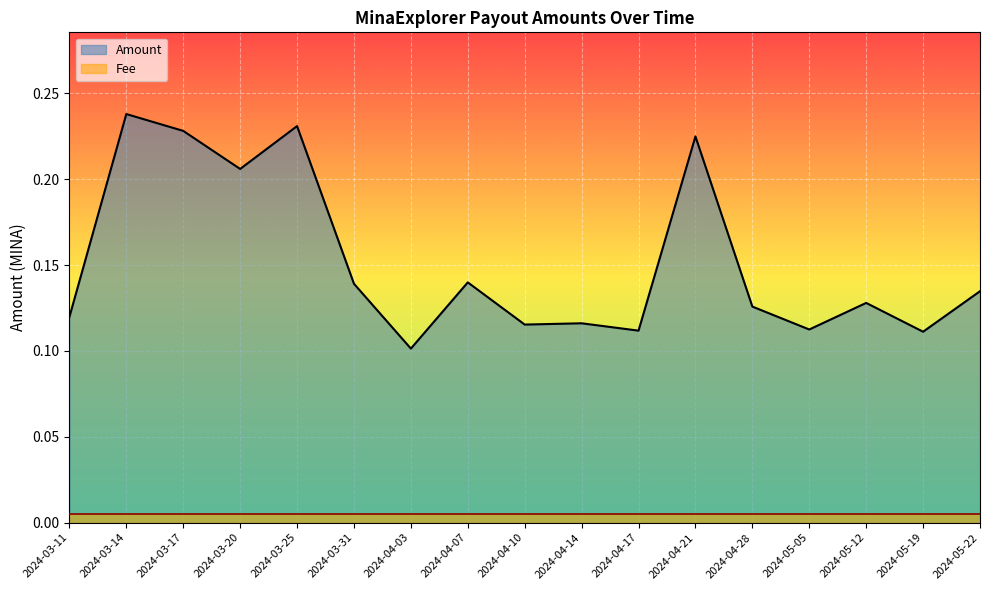

At which category is the sum across all series the highest?

2024-03-14